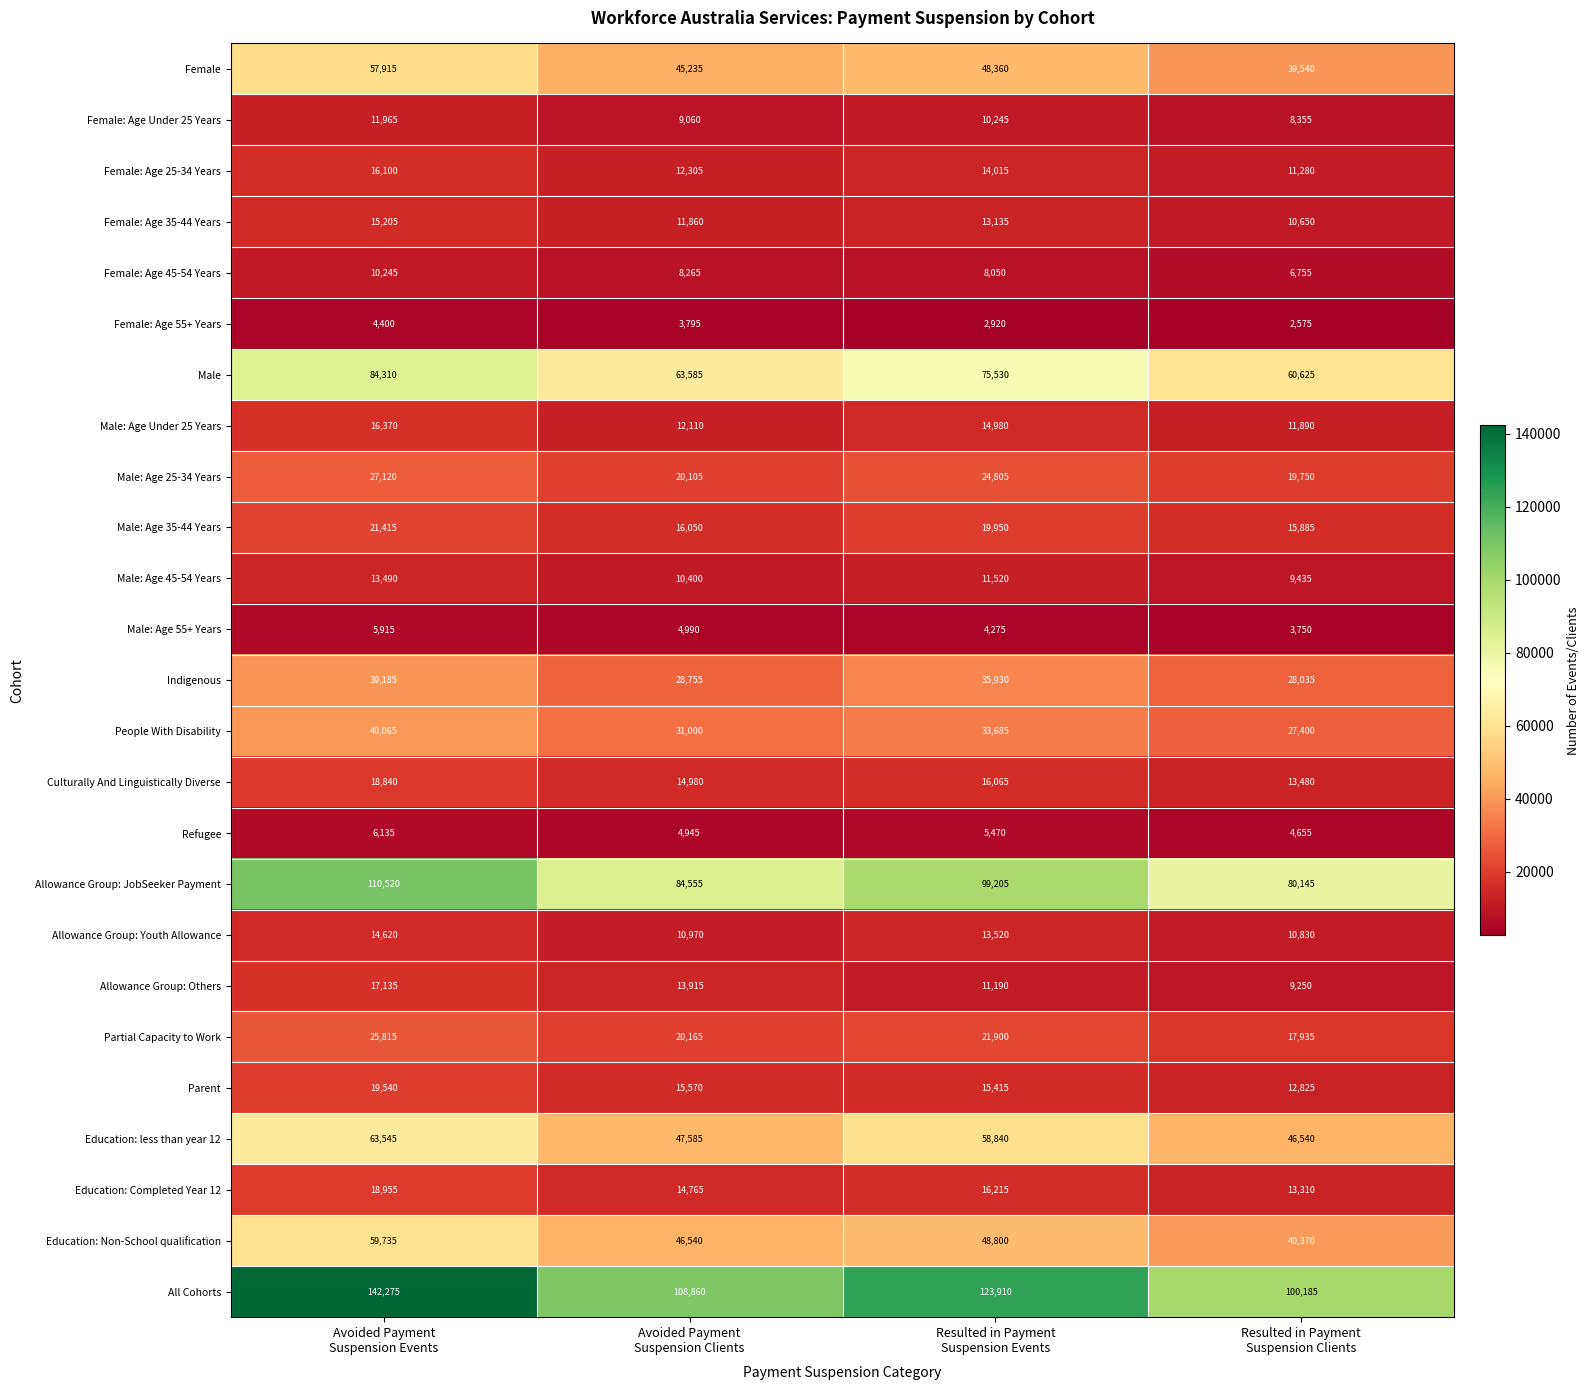

At how many categories does at least one series exceed 35240?

4